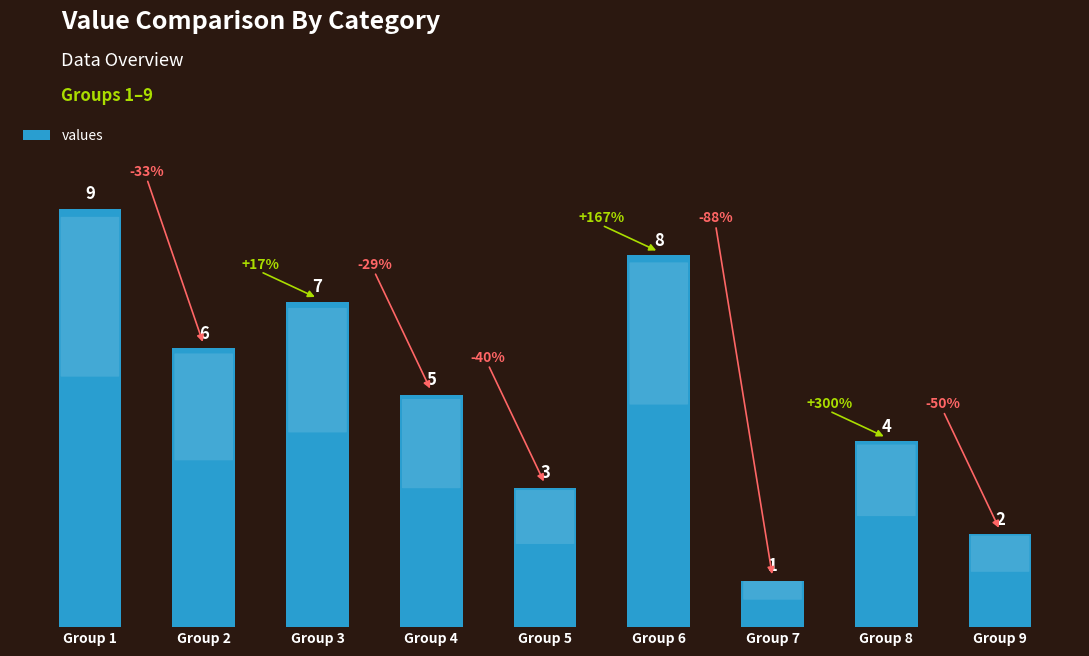

Reading left to right, list all the values displayed in this chart.

9	6	7	5	3	8	1	4	2